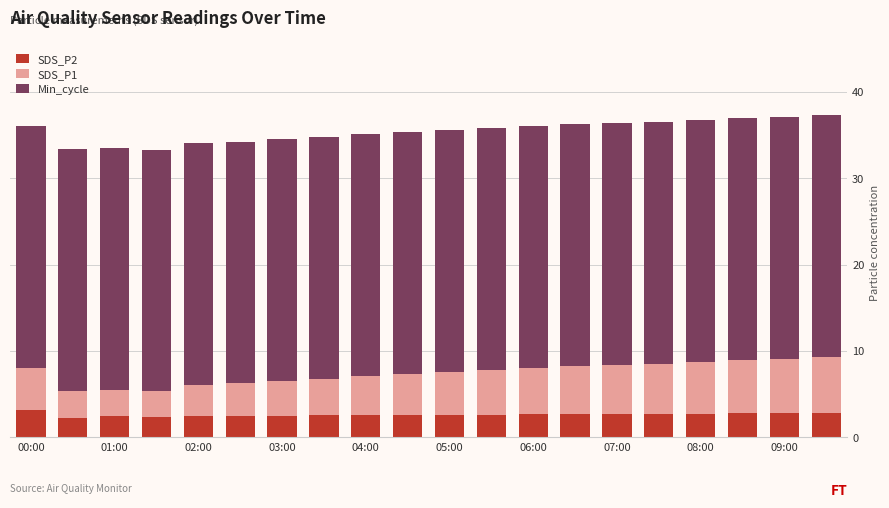

What are all the series names shown in the legend?

SDS_P2, SDS_P1, Min_cycle